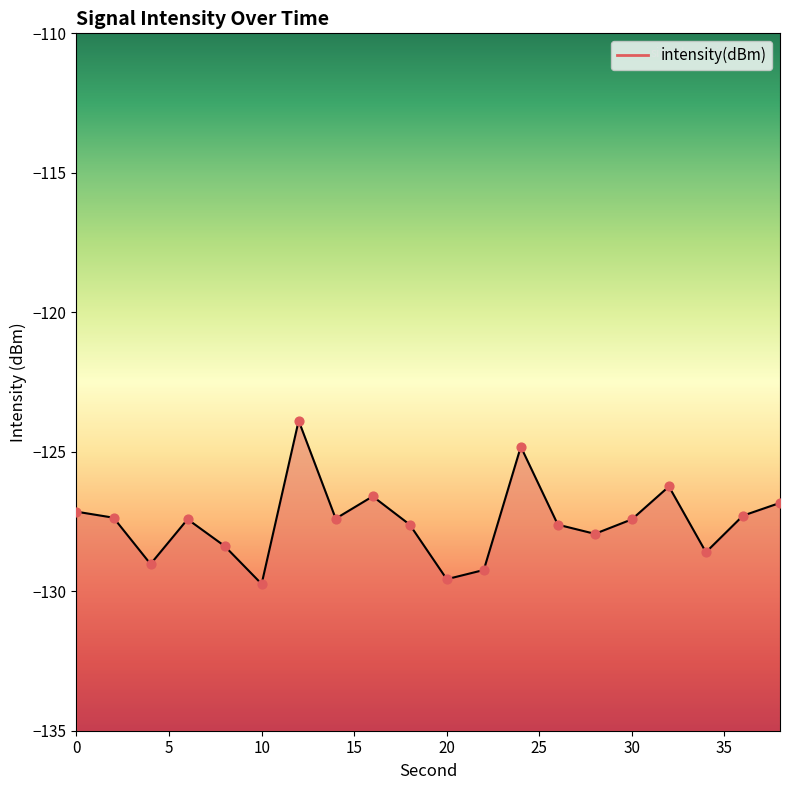

Between 22 and 26, which is larger?

26